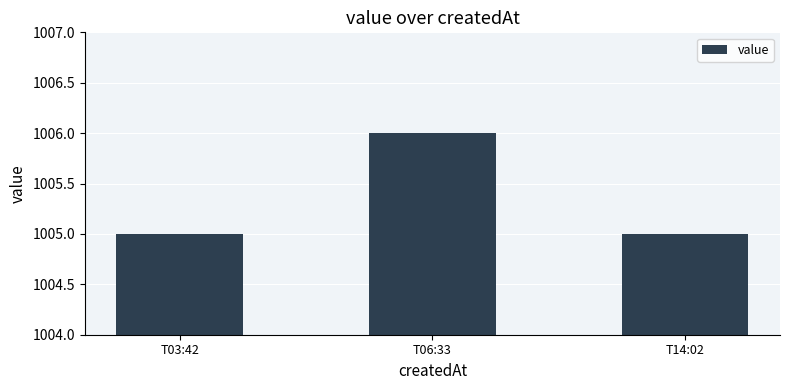

What is the label of the 2nd bar from the right?

T06:33